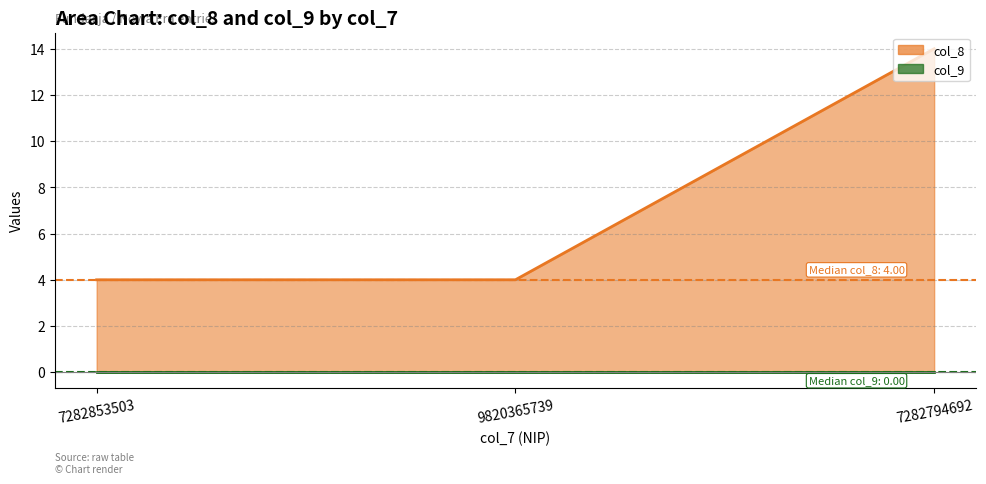

Count the number of values greater than 4.

1